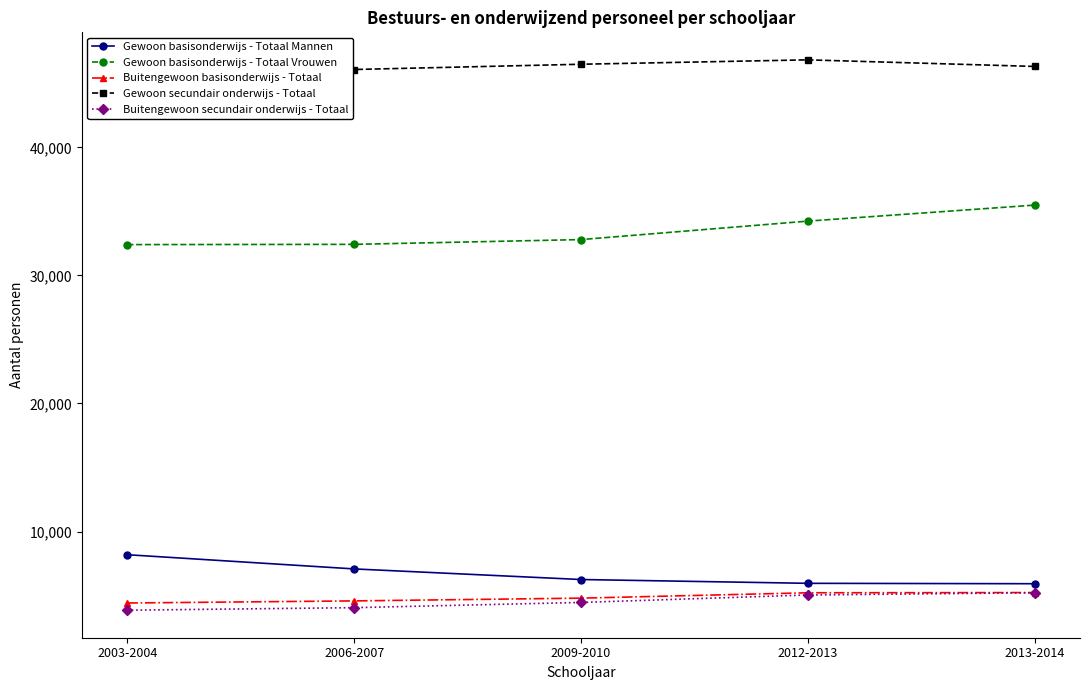

Is the value of Gewoon basisonderwijs - Totaal Mannen at 2003-2004 greater than the value of Gewoon basisonderwijs - Totaal Vrouwen at 2009-2010?

No